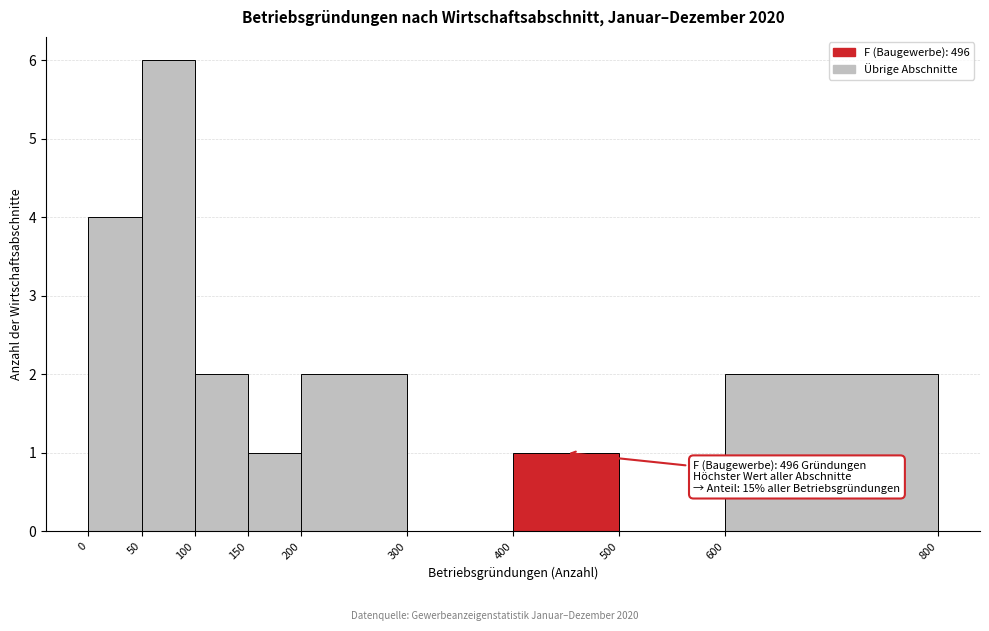

Over which range of the x-axis is the bar tallest?

50 to 100